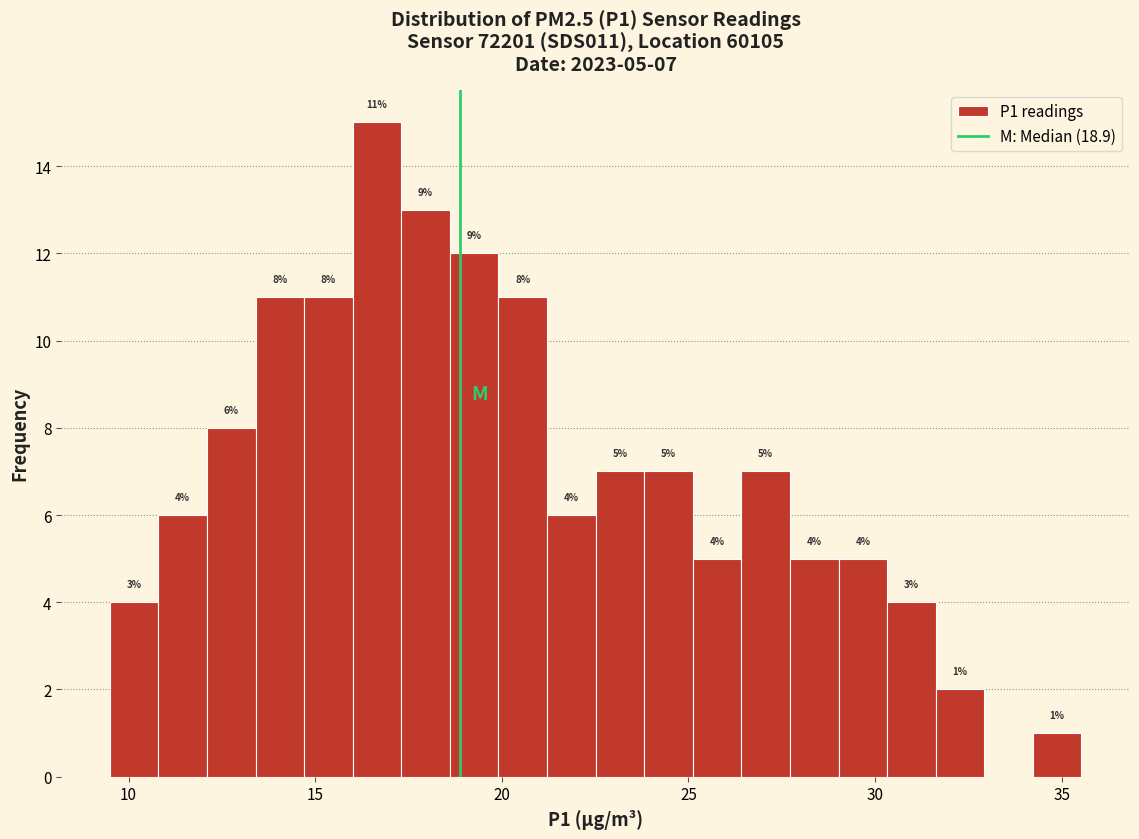

Around what value on the x-axis is the tallest bar? Give the approximate position of its centre, as read against the axis.

16.5